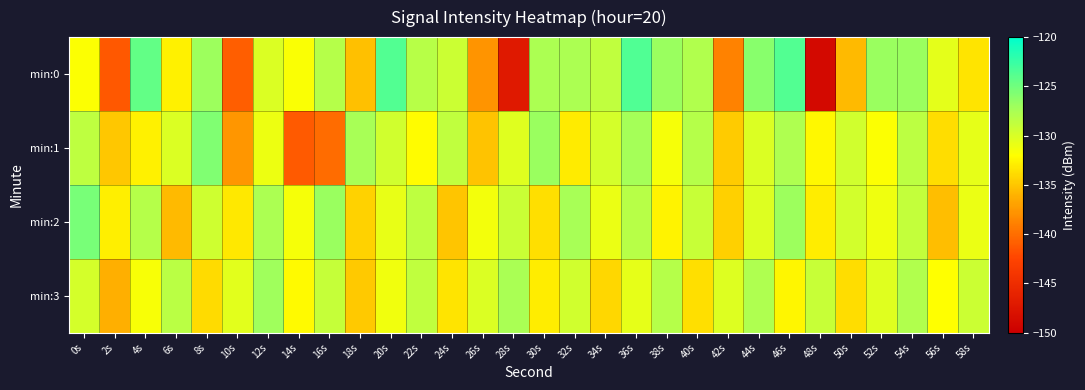

What is the maximum value shown in the chart?

-123.5